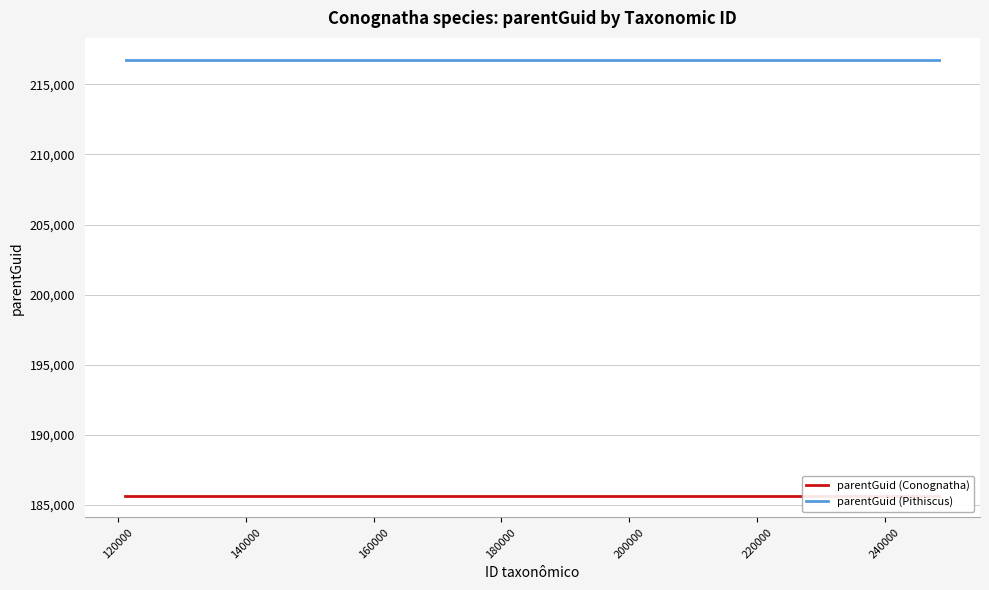

What value does the parentGuid (Pithiscus) series have at 220000?

216759